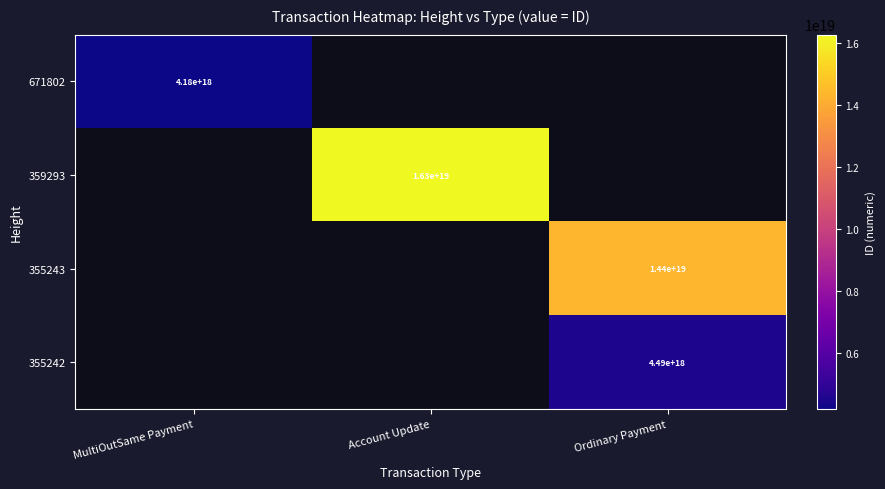

How many values in 355242 are above zero?

1